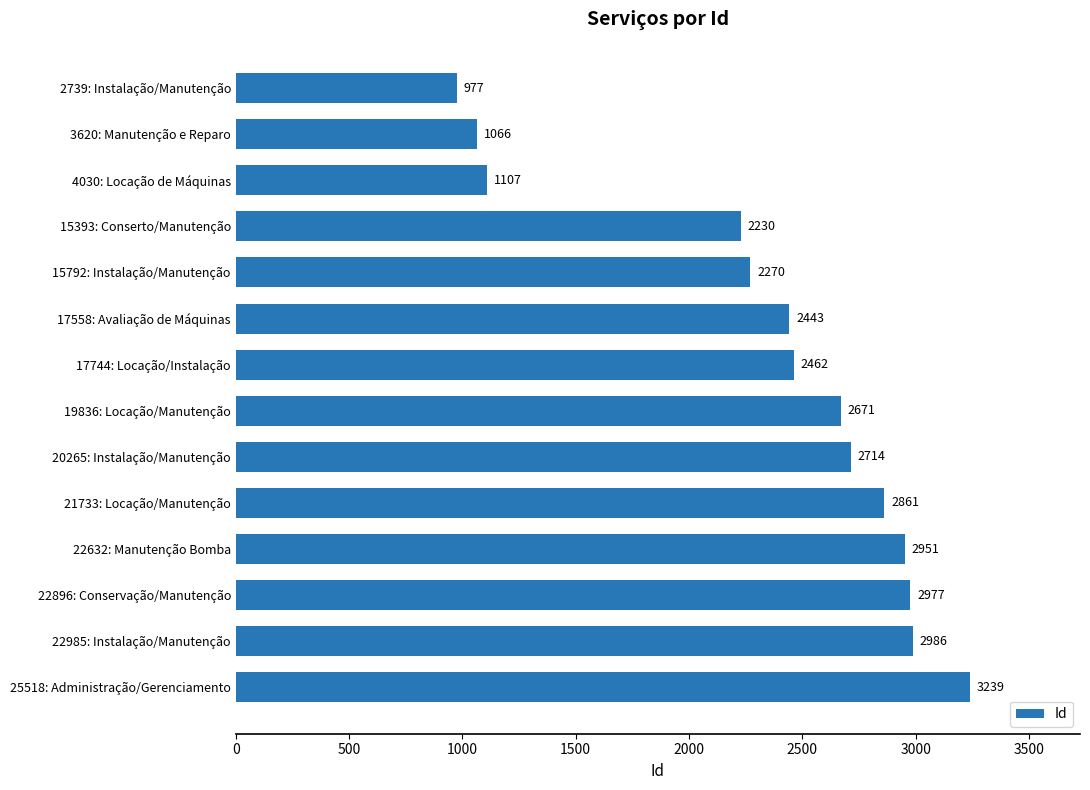

How many data points are less than 2671?

7